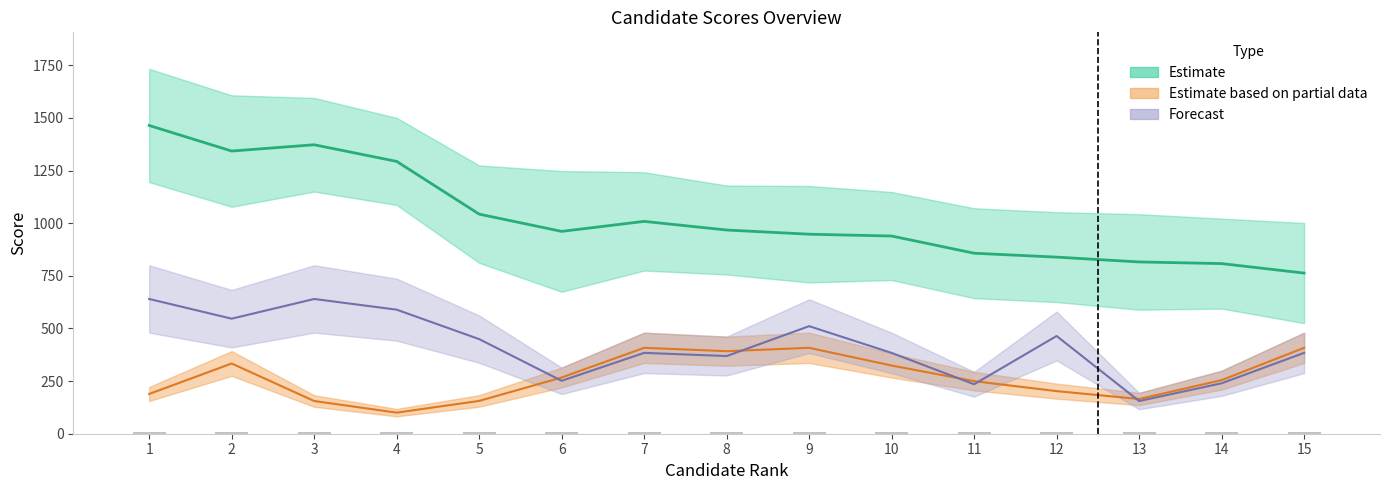

Which category has the lowest value in the Experience Score series?

4